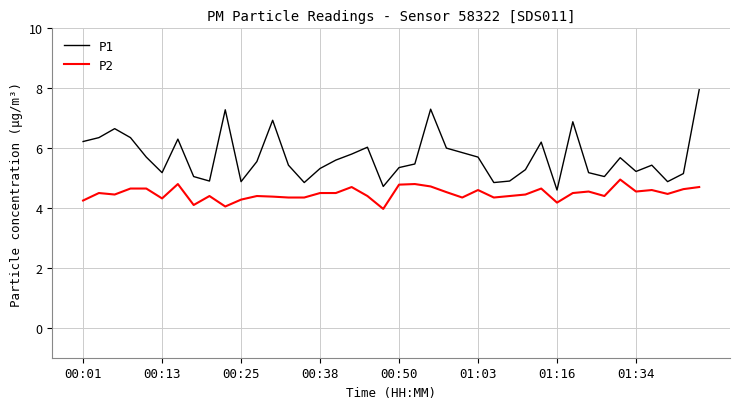

Rank the series by their average value, from lowest to highest.

P2, P1